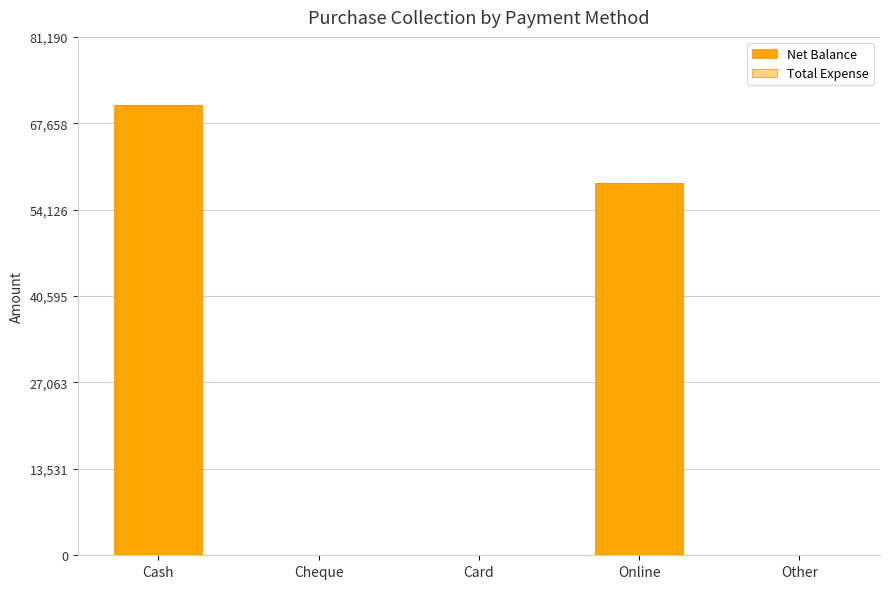

The chart shows a value of 120720 at Cash. True or false?

False